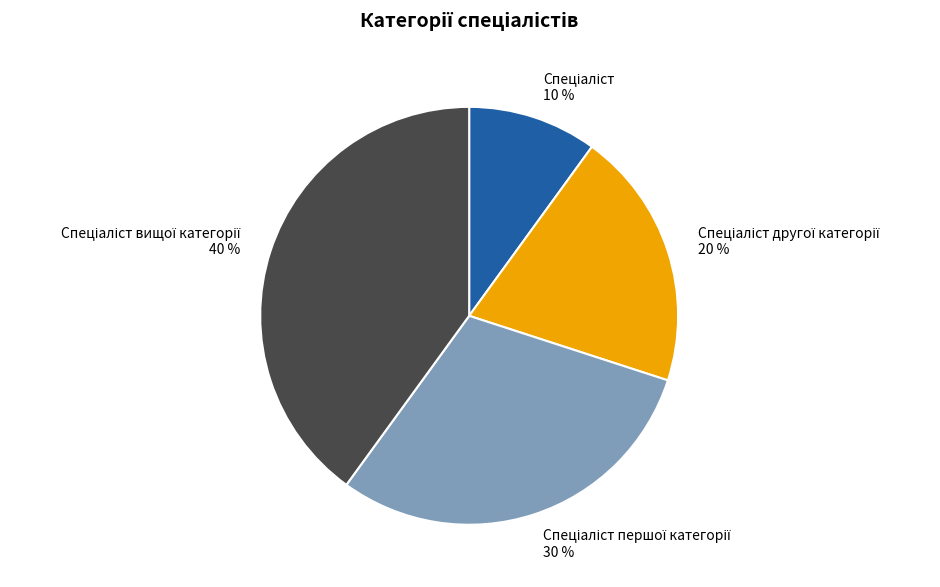

To the nearest percent, what is the difference between the largest and smallest slice percentages?

30%